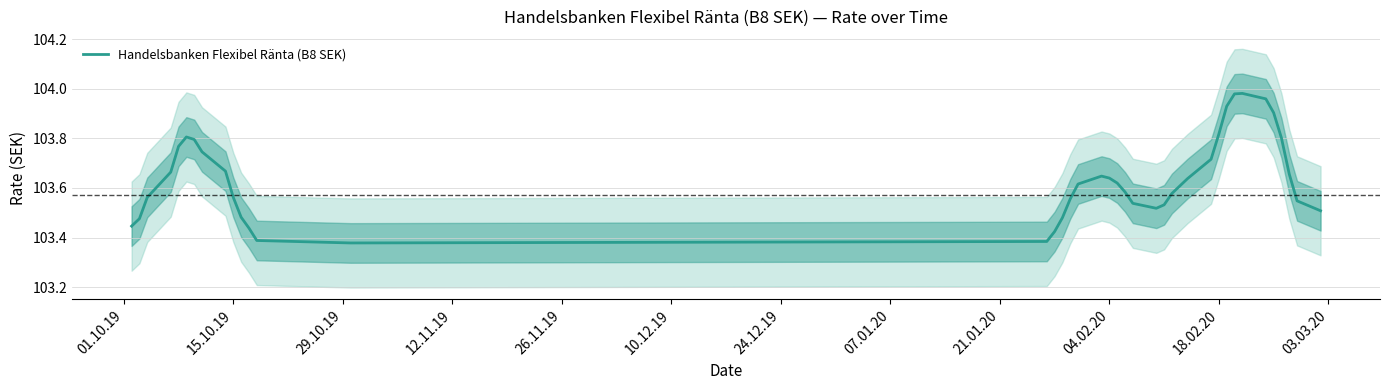

How many points are lower than both their immediate neighbors (excluding endpoints)?

2